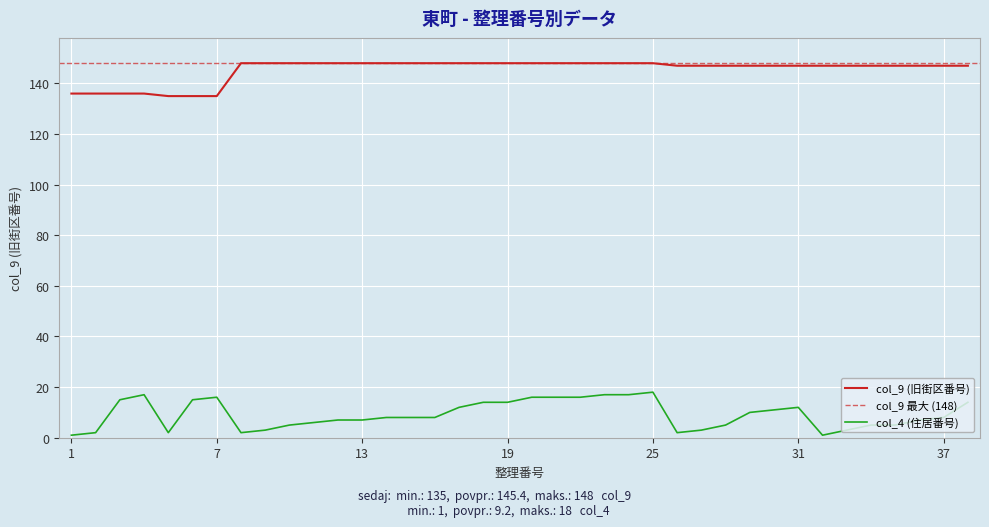

Between 7 and 29, which series saw the biggest shift?

col_9